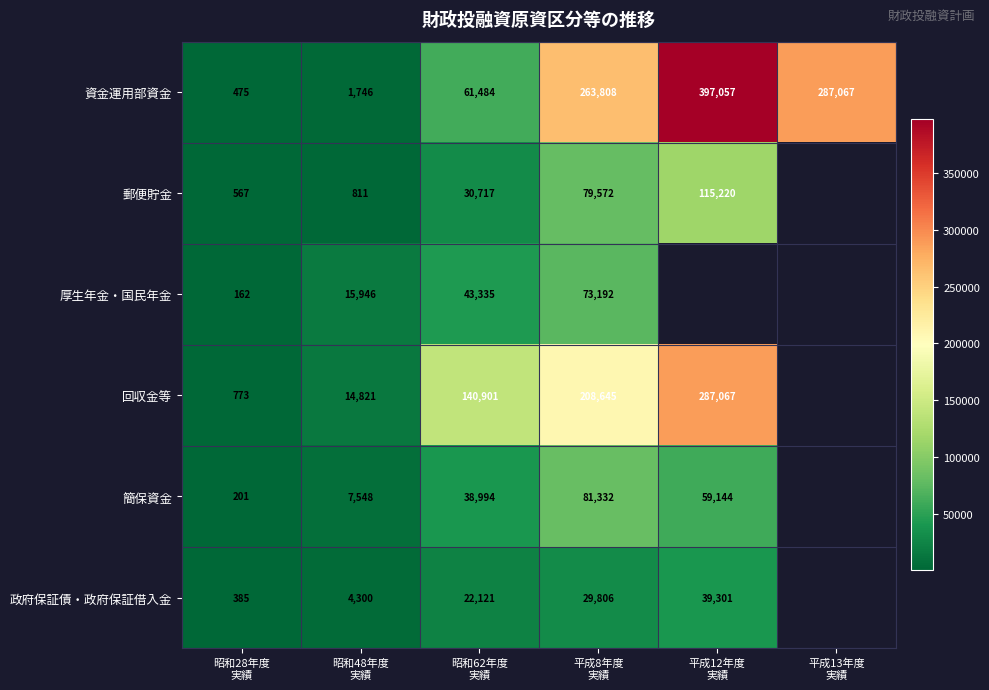

What is the difference between the maximum and minimum values in the 資金運用部資金 series?

396582